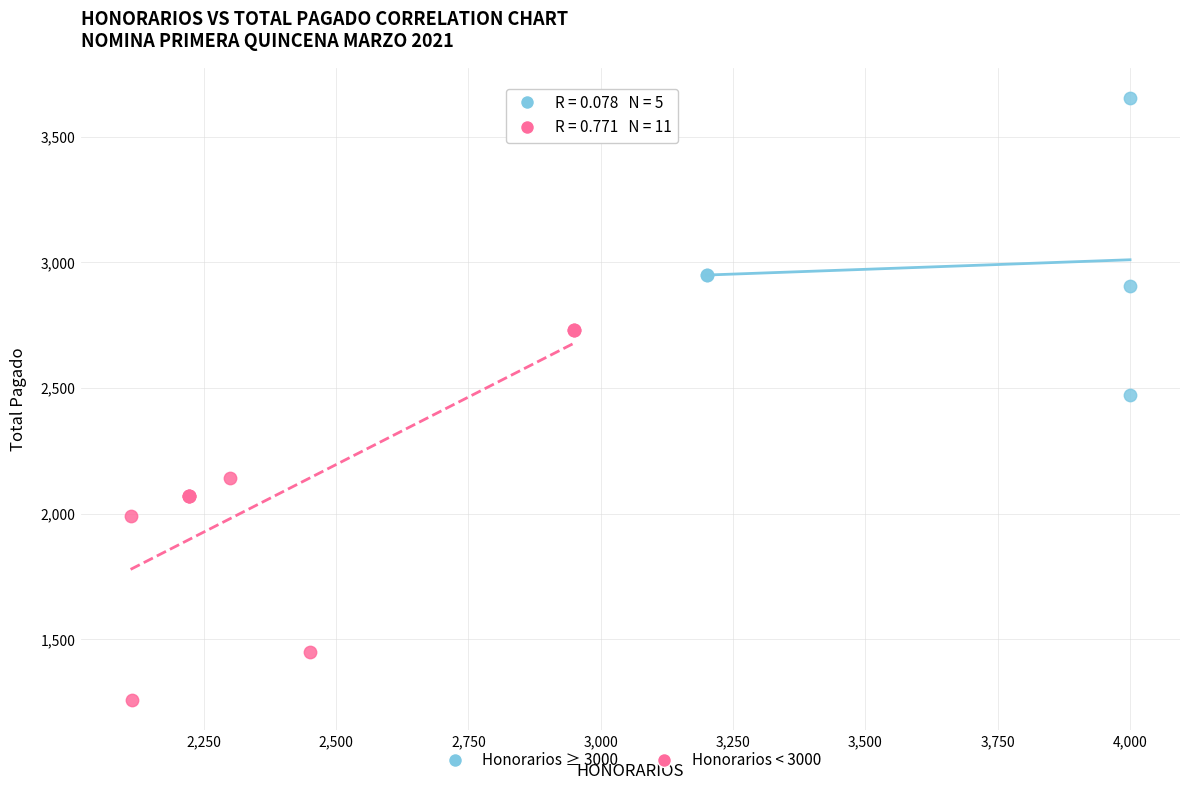

Which series has the widest spread of Y values?

Honorarios < 3000